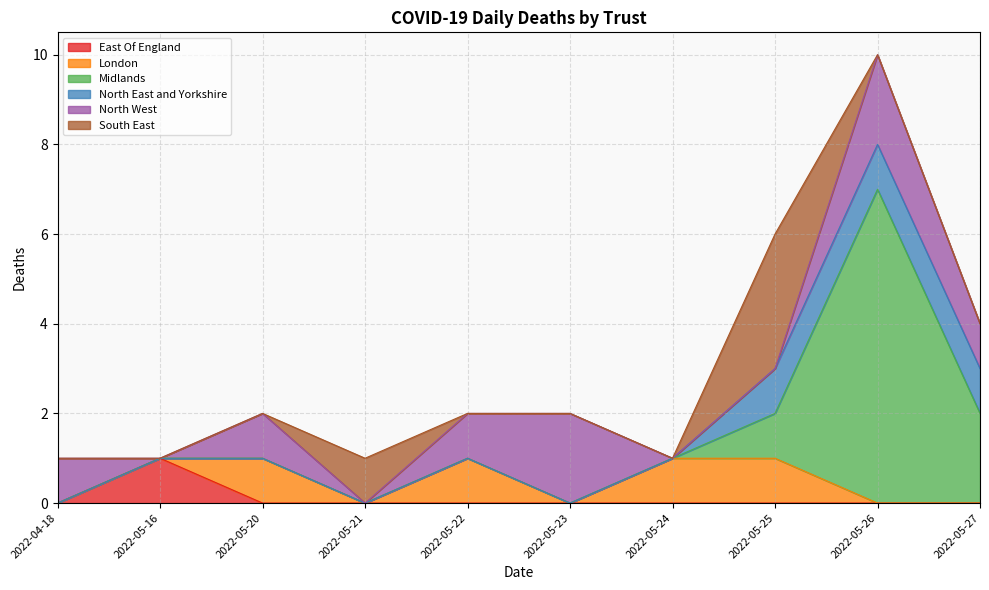

True or false: East Of England and North East and Yorkshire intersect in this chart.

False